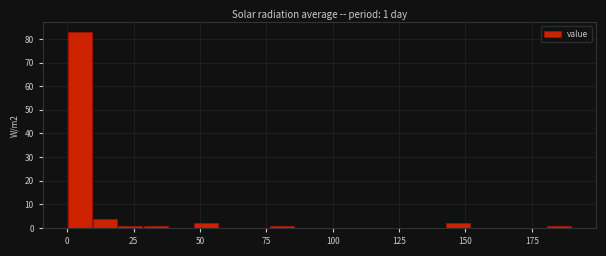

Read against the x-axis, roughly where is the centre of the tallest bar?

5